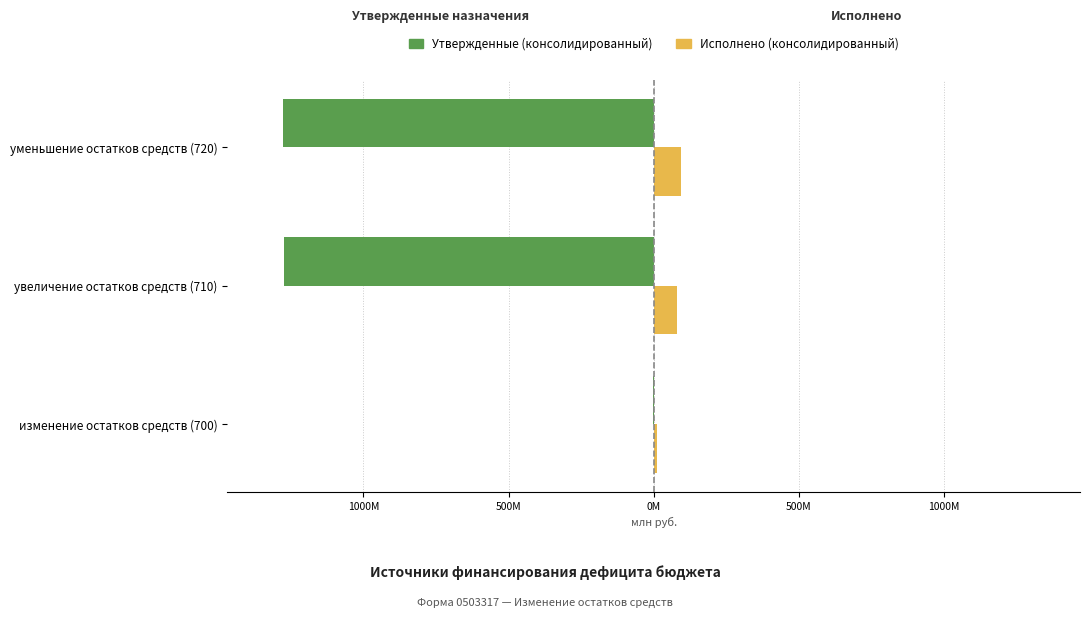

What is the sum of all Утвержденные (консолидированный) values?

-2553.3